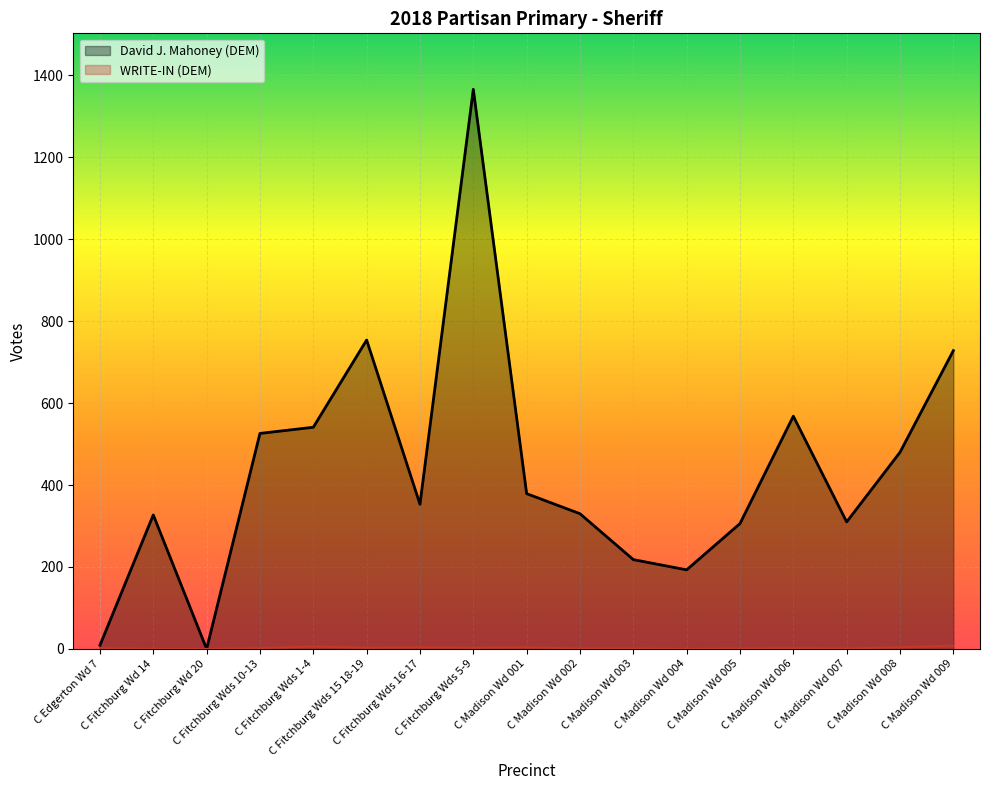

Which series has the largest total across all categories?

David J. Mahoney (DEM)